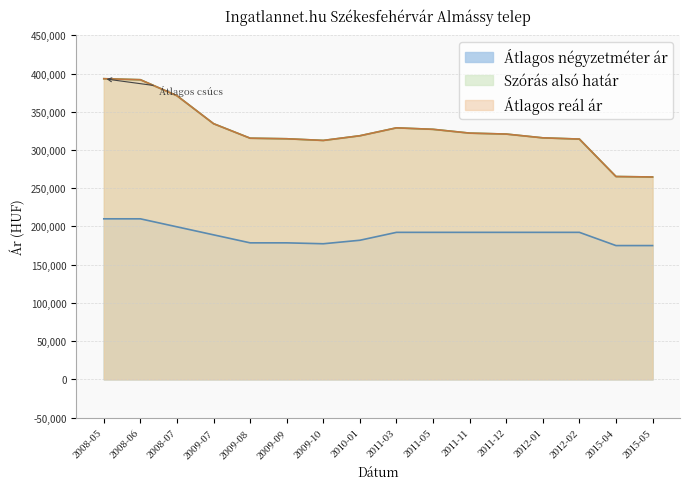

What is the spread (max minus min) of values at 2008-06?

181991